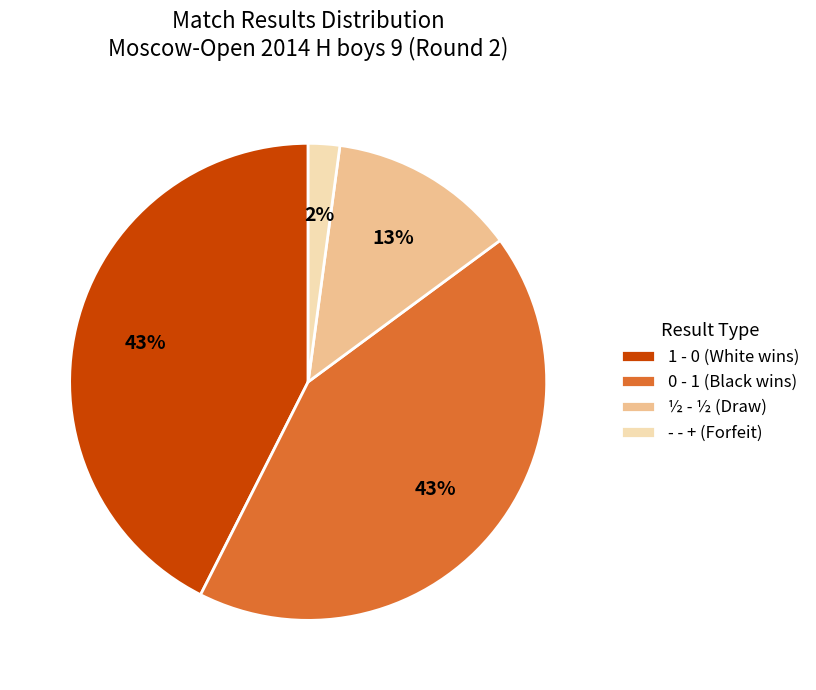

Combined, do 0 - 1 (Black wins) and - - + (Forfeit) account for over 50%?

No